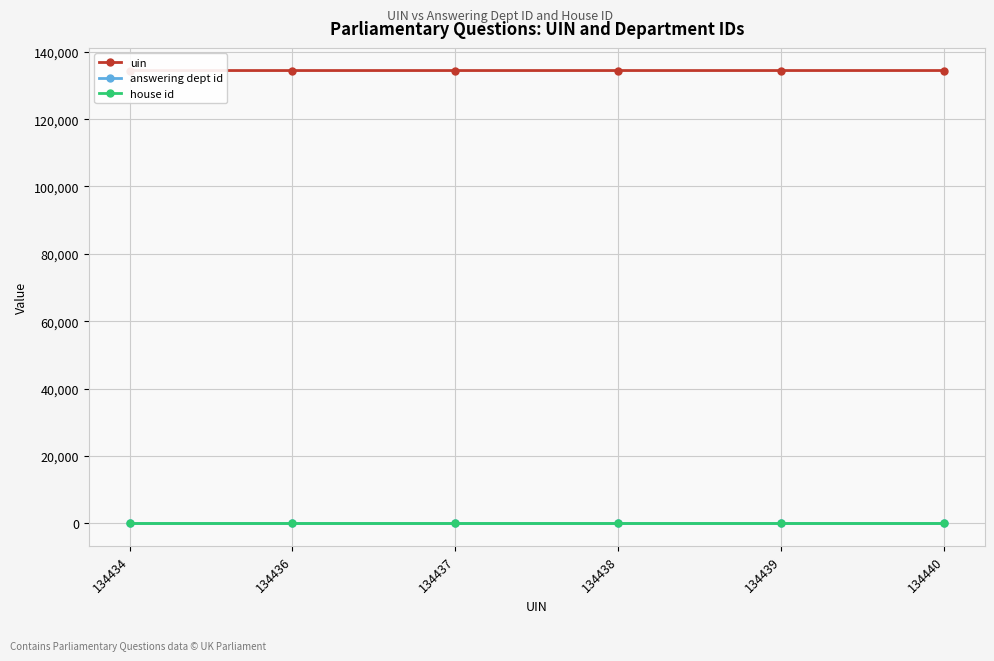

Between 134440 and 134438, which is larger?

134440